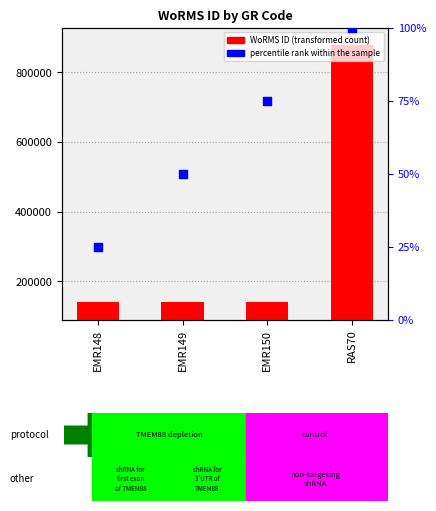

Is the value of WoRMS ID at EMR149 greater than the value of percentile rank within the sample at EMR150?

Yes